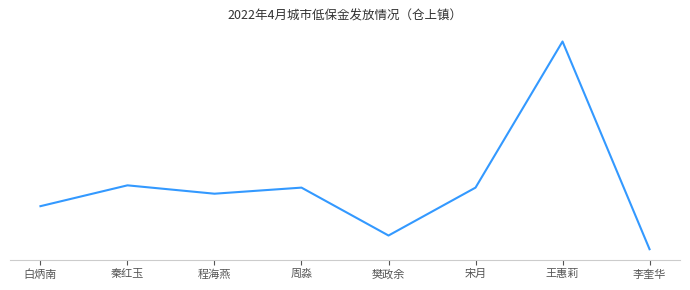

Where is the first local minimum?

程海燕